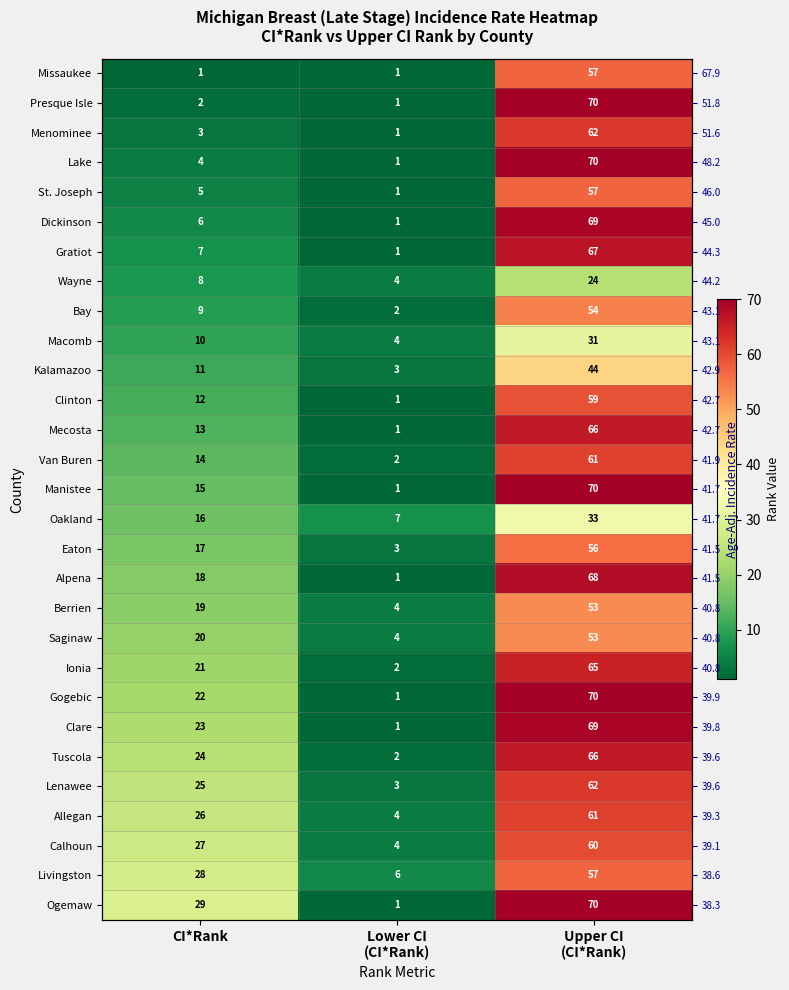

How many data points does each series have?

3